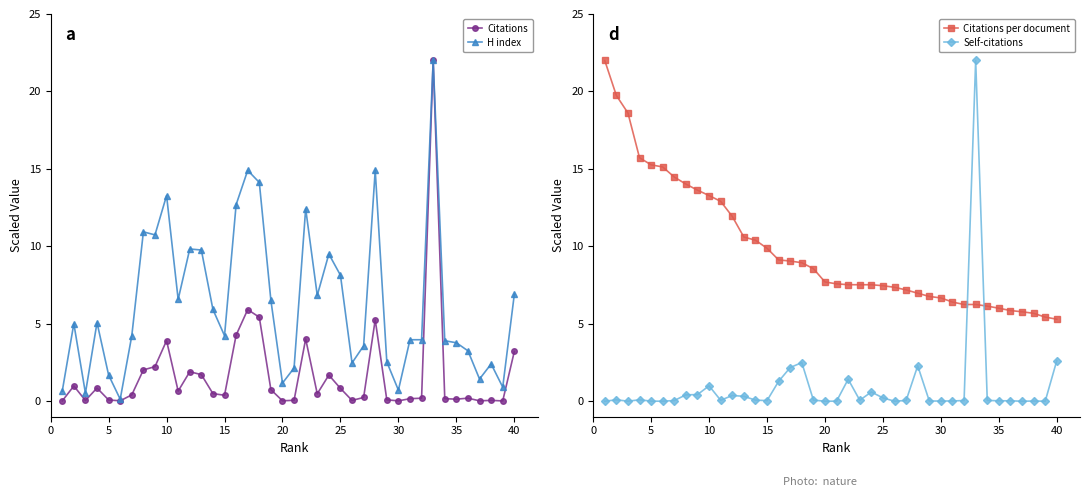

The value of Citations at 25 is 0.8. True or false?

True